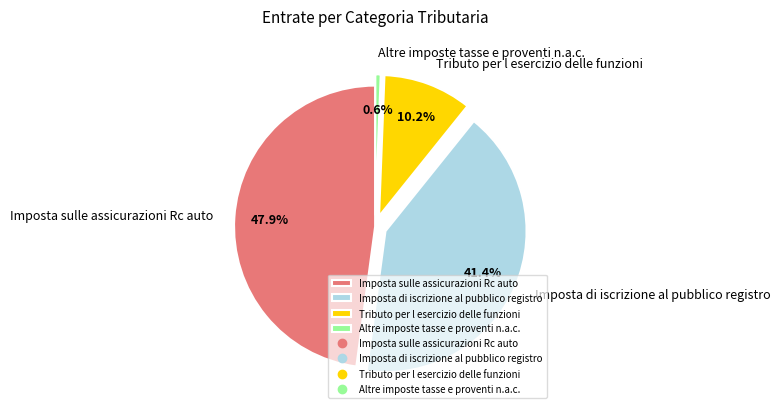

Is Imposta sulle assicurazioni Rc auto the majority of the pie?

No